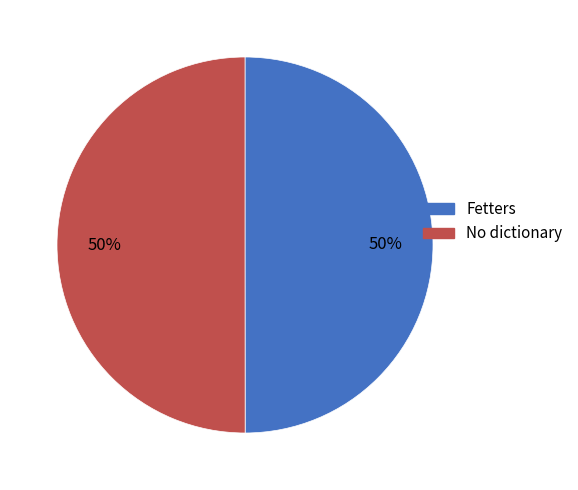

True or false: No dictionary accounts for 50% of the total.

True